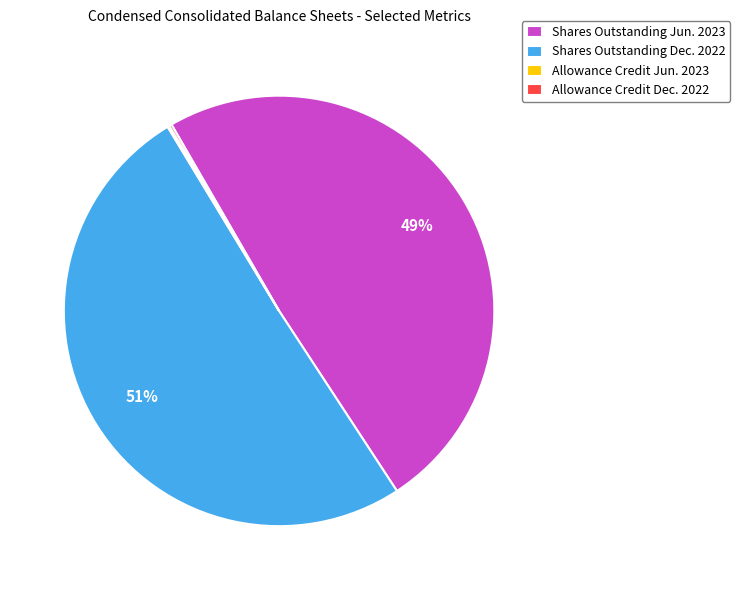

Is it true that Shares Outstanding Jun. 2023 is 49% of the pie?

True